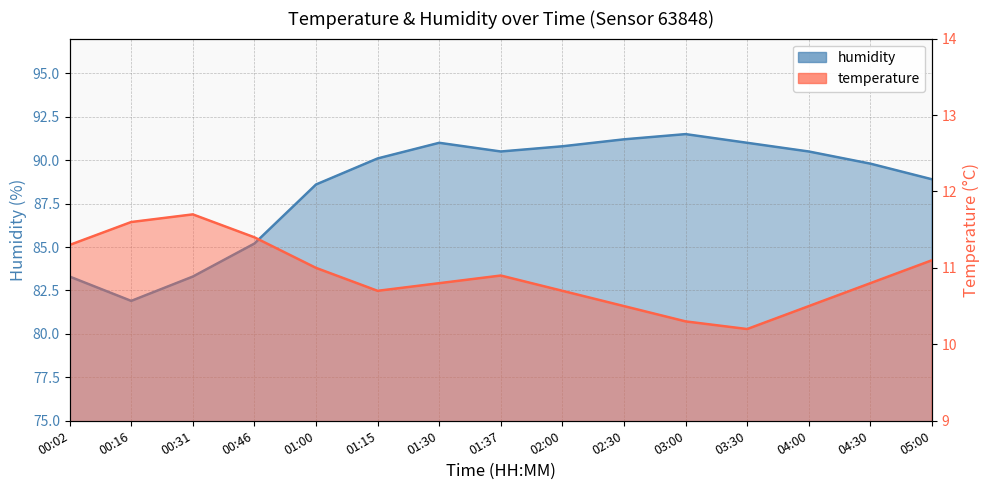

Reading left to right, what are all the values shown in this chart?

temperature: 00:02=11.3	00:16=11.6	00:31=11.7	00:46=11.4	01:00=11.0	01:15=10.7	01:30=10.8	01:37=10.9	02:00=10.7	02:30=10.5	03:00=10.3	03:30=10.2	04:00=10.5	04:30=10.8	05:00=11.1
humidity: 00:02=83.3	00:16=81.9	00:31=83.3	00:46=85.2	01:00=88.6	01:15=90.1	01:30=91.0	01:37=90.5	02:00=90.8	02:30=91.2	03:00=91.5	03:30=91.0	04:00=90.5	04:30=89.8	05:00=88.9